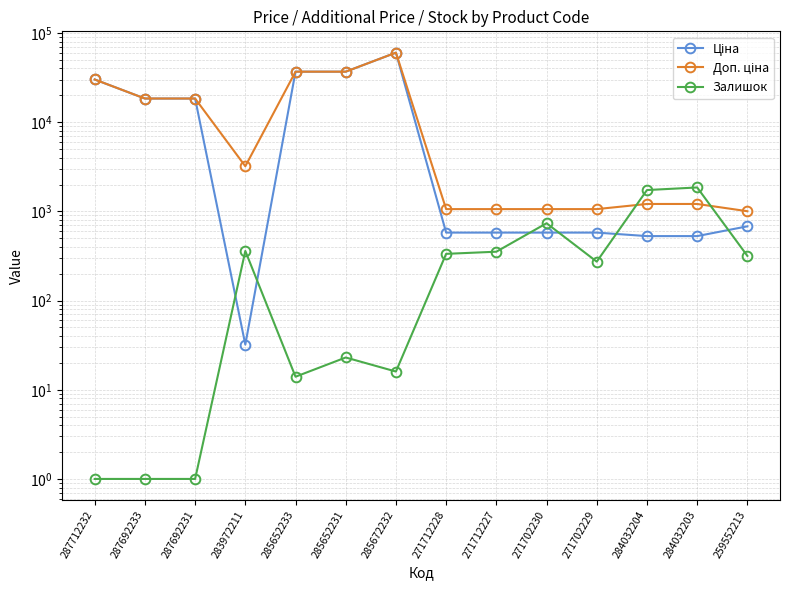

Reading right to left, transcribe all the data shown in this chart.

Ціна: 679.8	528.2	528.2	578.1	578.1	578.1	578.1	60205.6	36841.8	36841.8	32.0	18420.9	18420.9	30102.8
Доп. ціна: 1004.1	1210.7	1210.7	1060.0	1060.0	1060.0	1060.0	60205.6	36841.8	36841.8	3205.0	18420.9	18420.9	30102.8
Залишок: 317.0	1854.0	1734.0	273.0	736.0	353.0	334.0	16.0	23.0	14.0	360.0	1.0	1.0	1.0